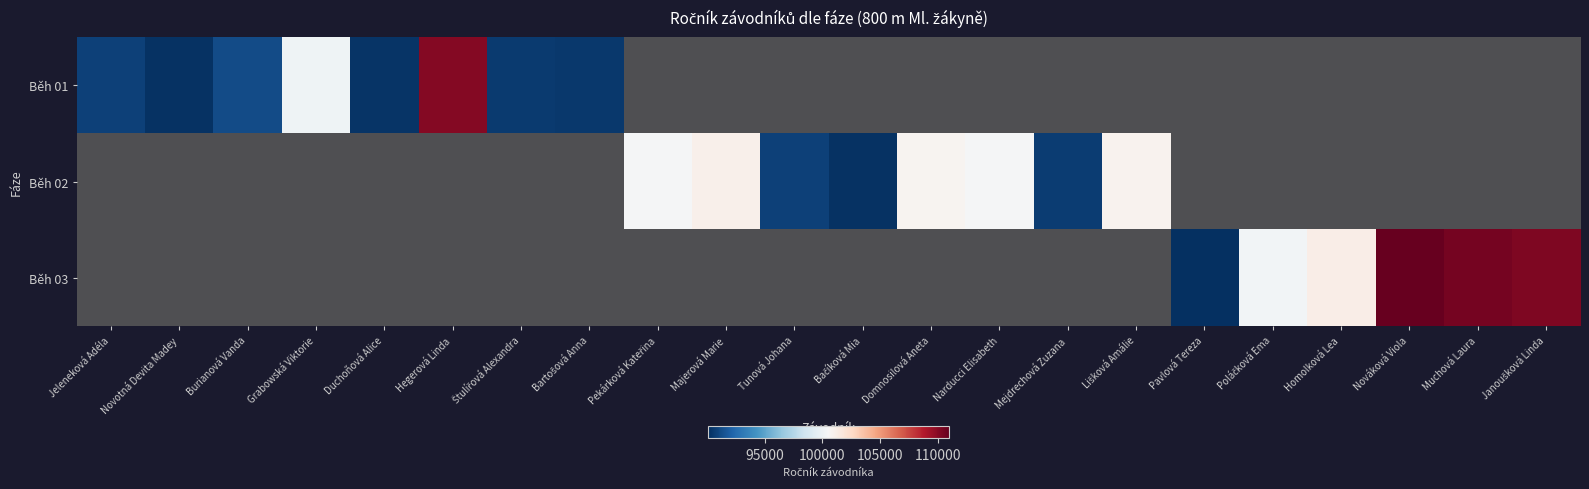

Between Štulířová Alexandra and Bartošová Anna, which is larger?

Štulířová Alexandra